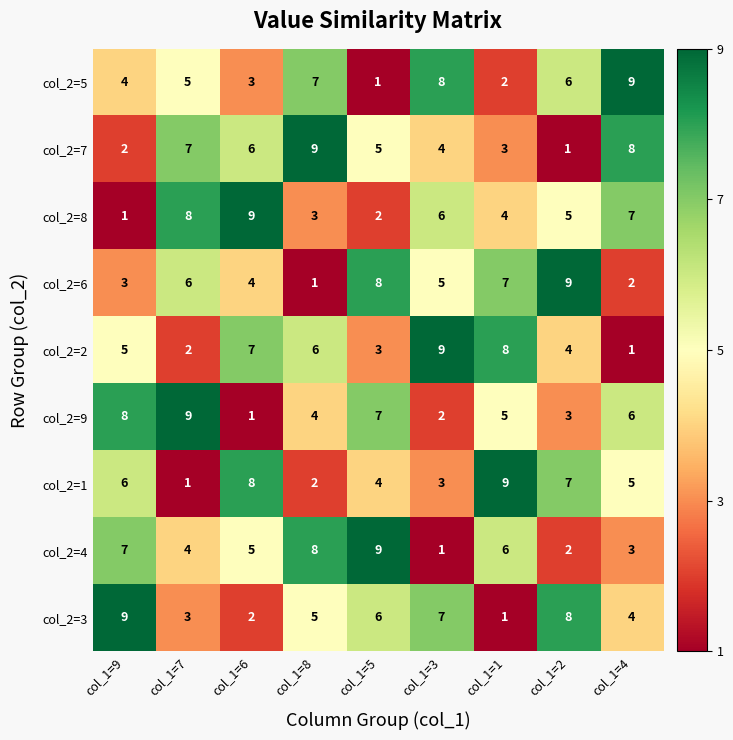

The value of col_2=3 at col_1=6 is 1. True or false?

False